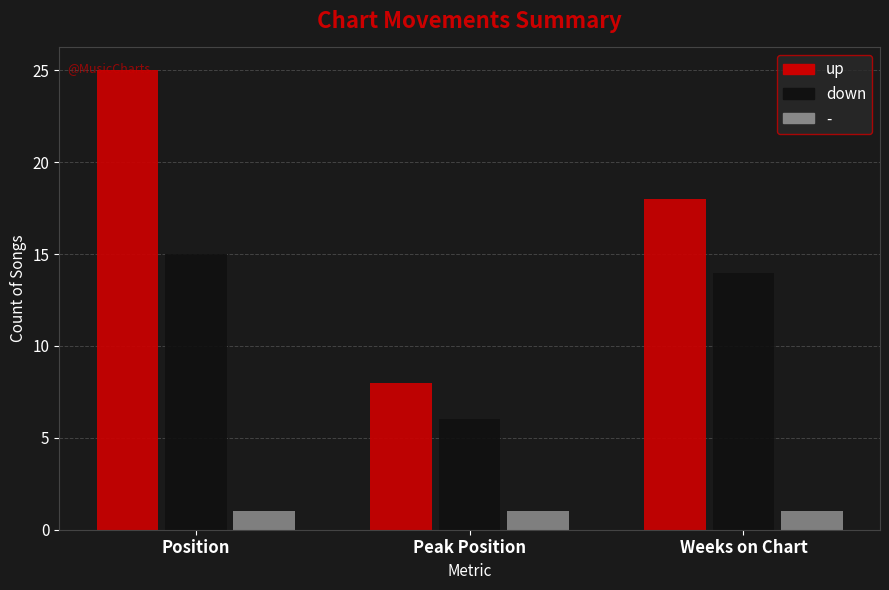

Reading left to right, extract all data points from this chart.

up: 25	8	18
down: 15	6	14
-: 1	1	1